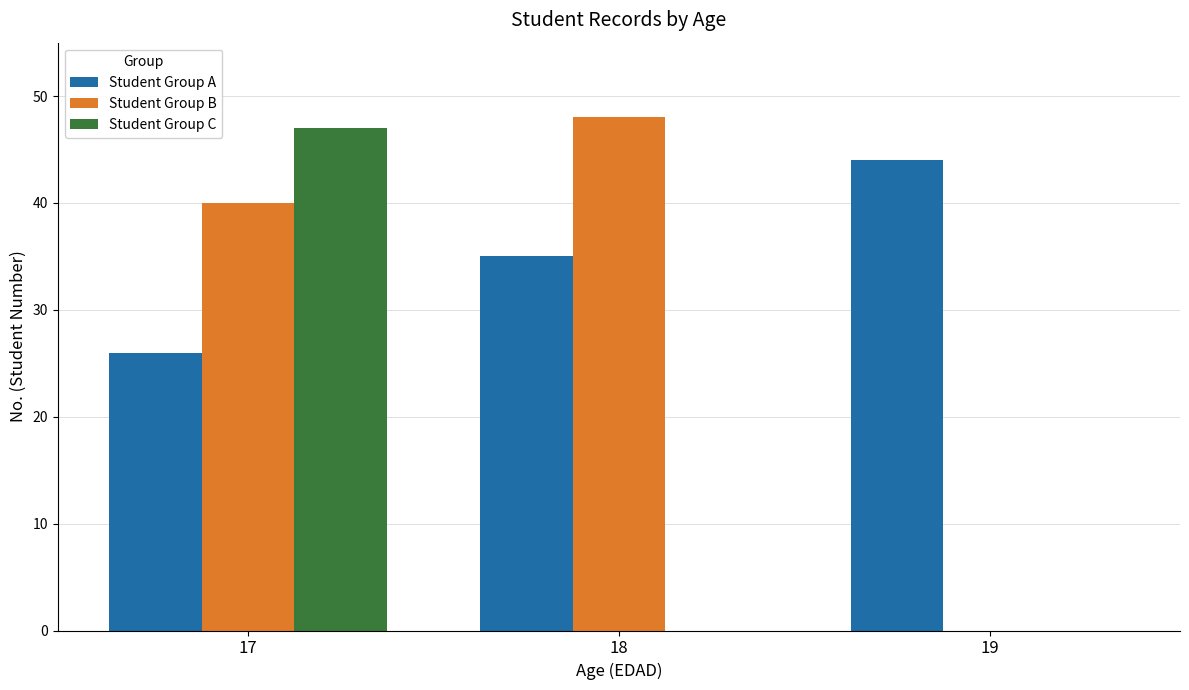

Is the value of Student Group A at 18 greater than the value of Student Group B at 19?

Yes